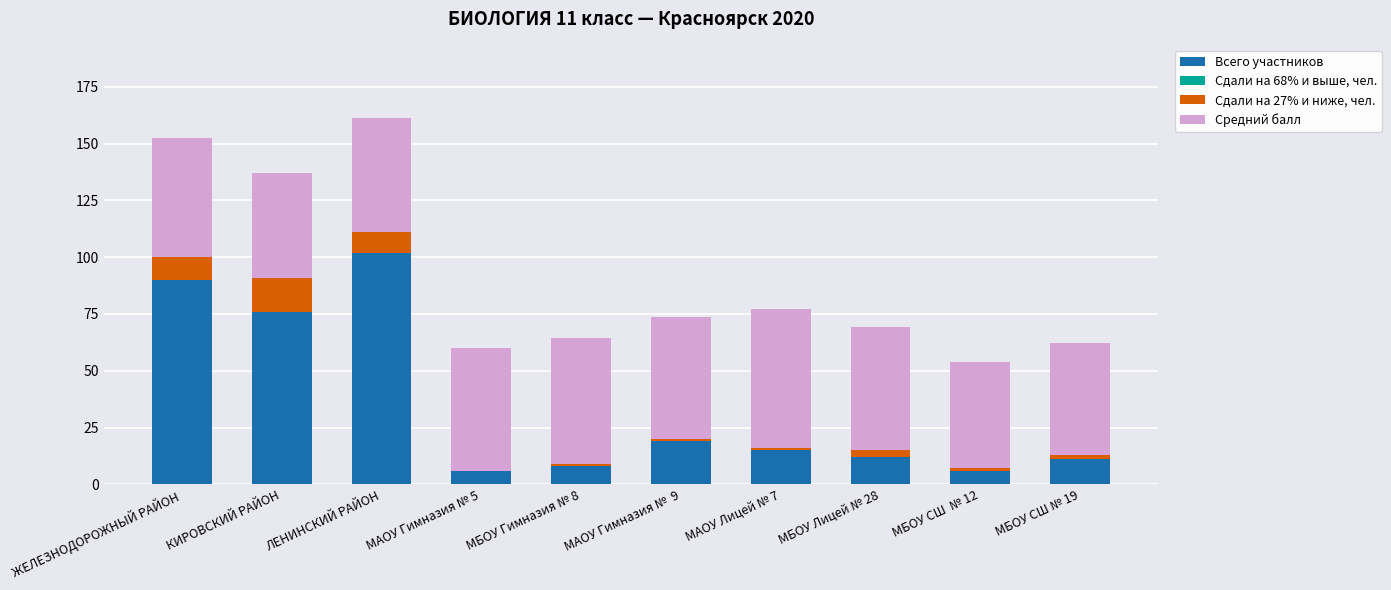

What is the sum of all Всего участников values?

345.0